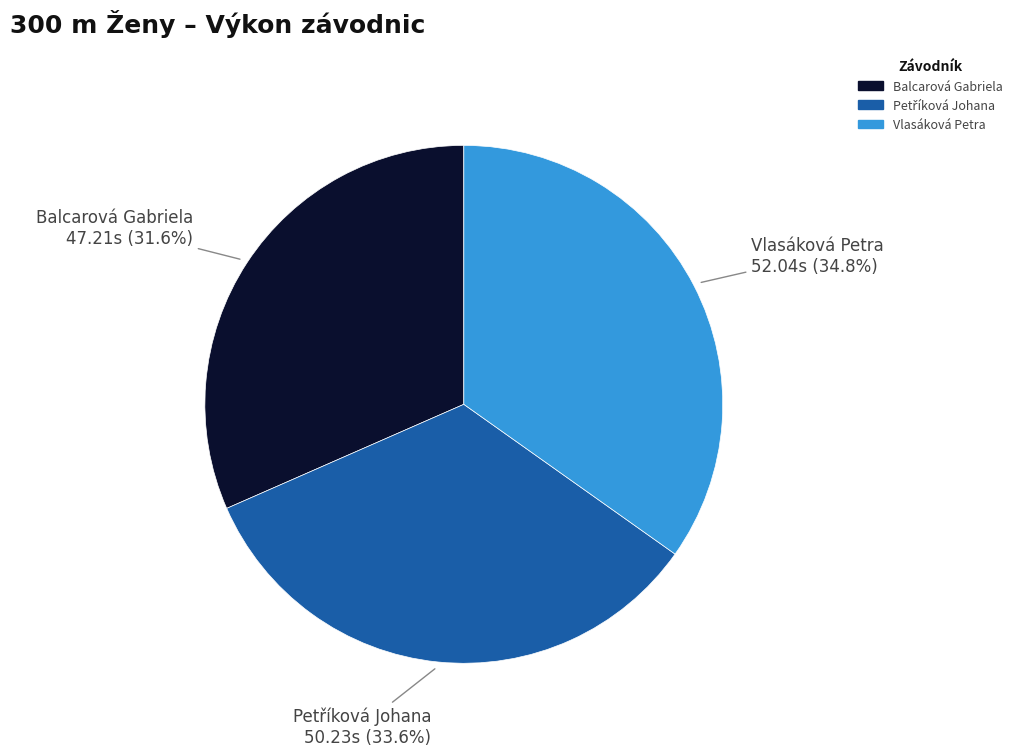

Which slice is the smallest?

Balcarová Gabriela